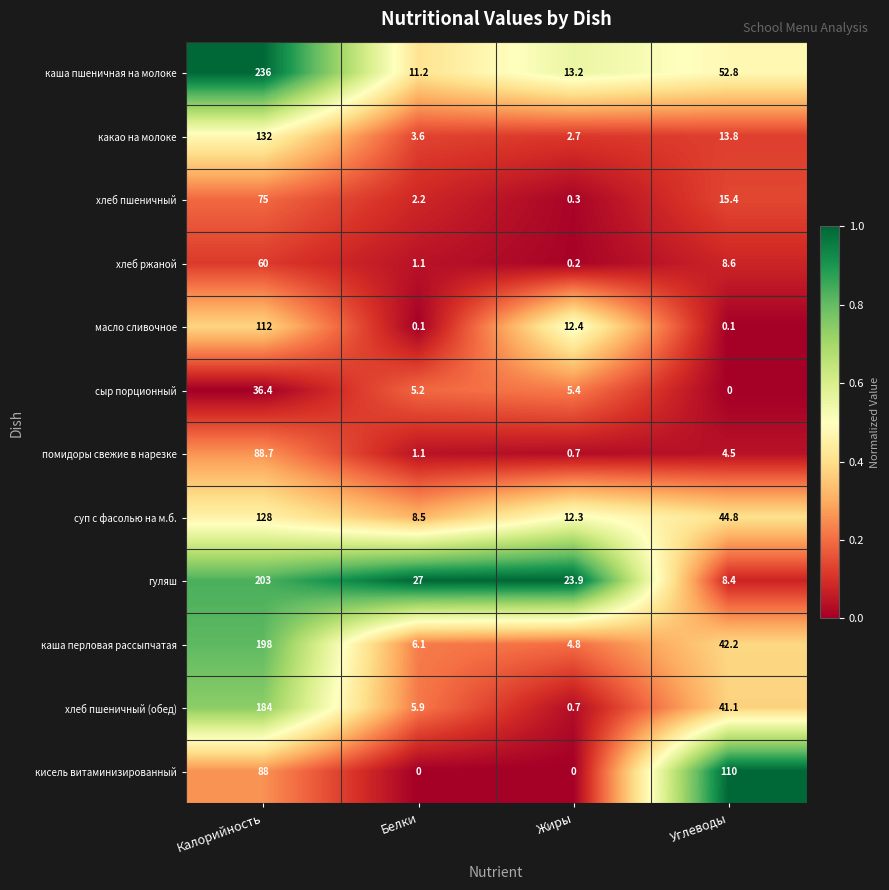

List the labels in order of каша пшеничная на молоке value, smallest first.

Белки, Жиры, Углеводы, Калорийность